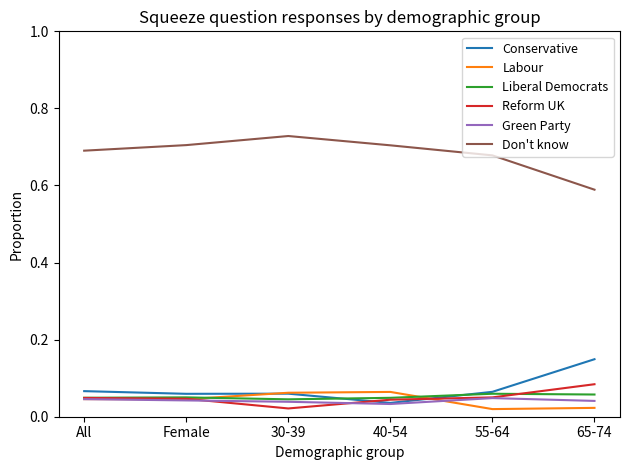

Where is Don't know nearest to the value 0?

65-74